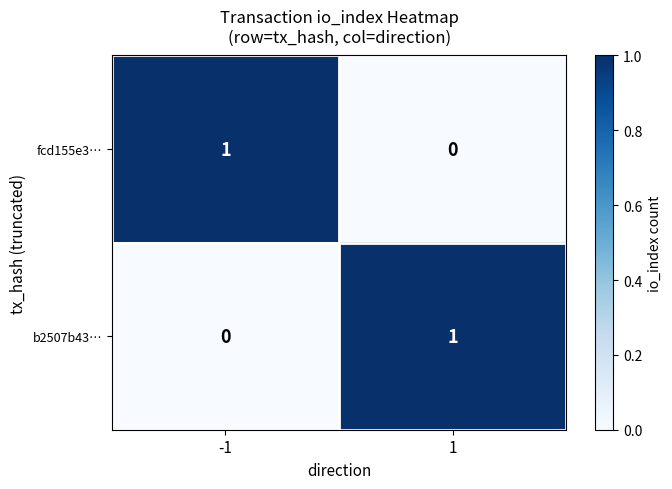

At 1, list the series in order from smallest to largest.

fcd155e3…, b2507b43…